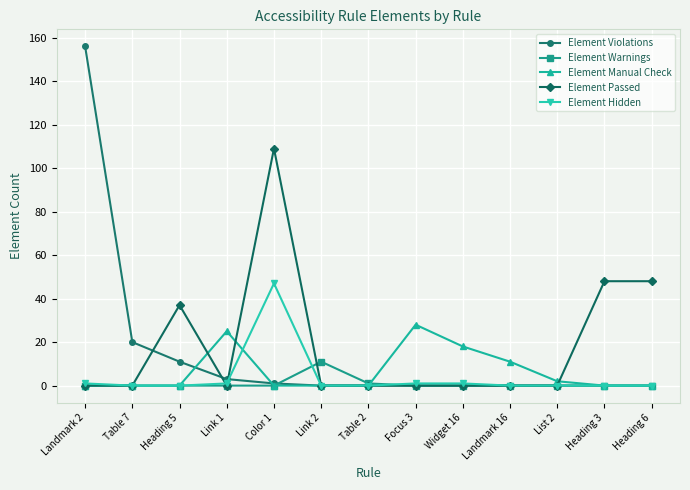

What is the spread (max minus min) of values at Heading 6?

48